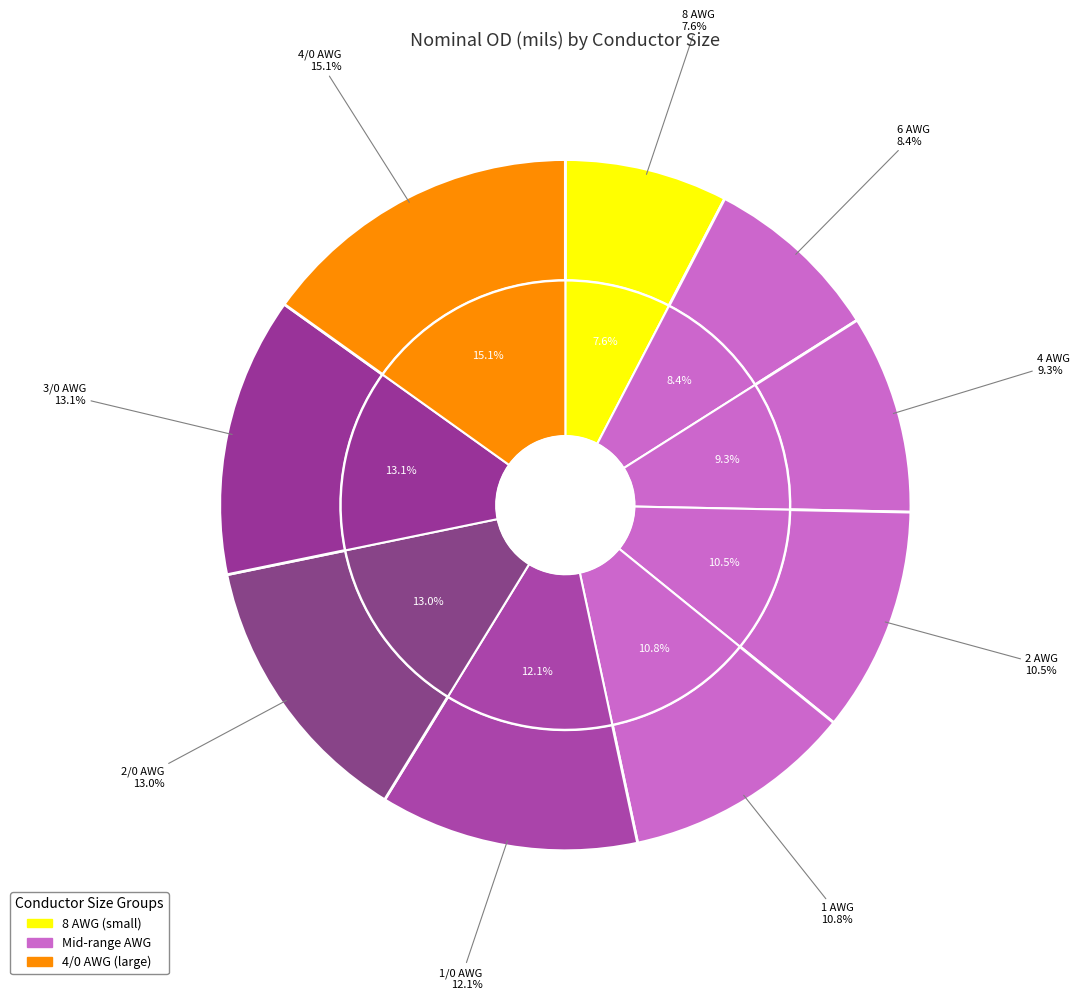

Which has a higher value, 2/0 AWG or 1 AWG?

2/0 AWG